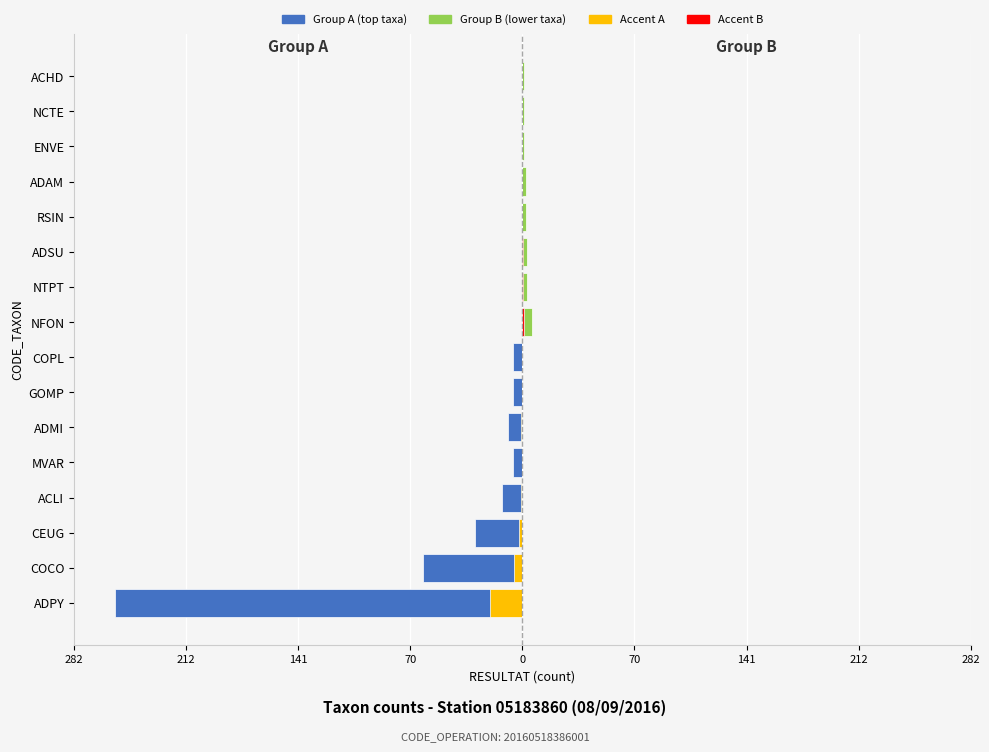

What is the difference between the second highest and second lowest values in the Accent B series?

0.4